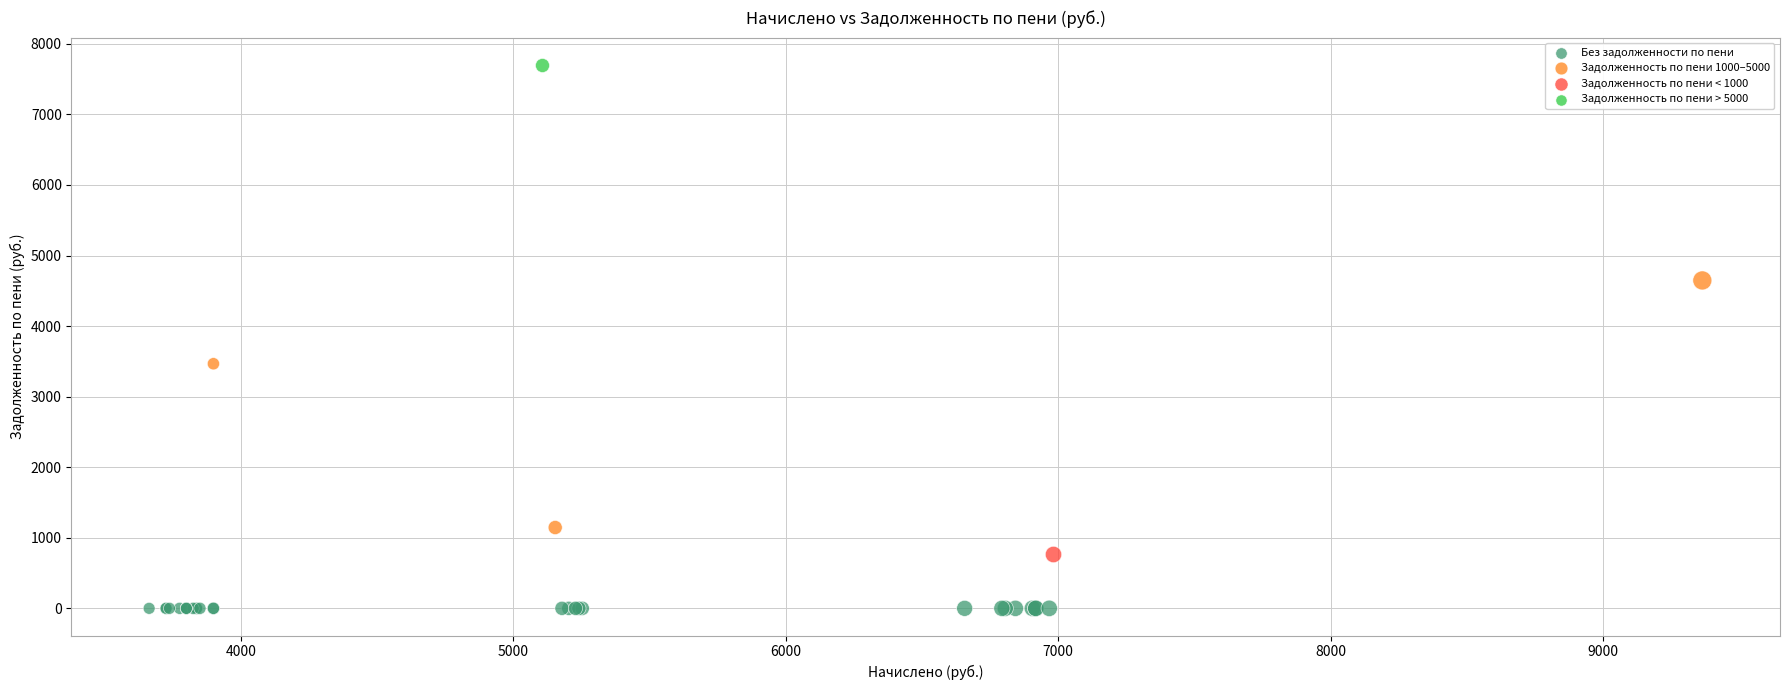

Which series contains the highest Y value?

Задолженность по пени > 5000